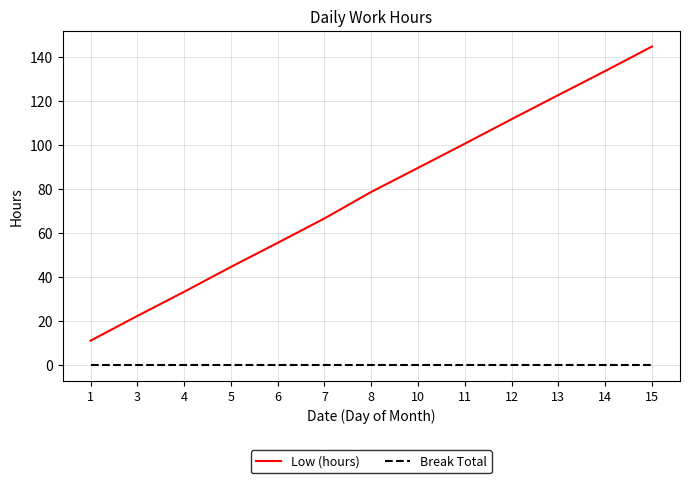

Reading left to right, extract all data points from this chart.

Low (hours): 1=11.0	3=22.2	4=33.2	5=44.5	6=55.5	7=66.6	8=78.6	10=89.5	11=100.5	12=111.7	13=122.6	14=133.6	15=144.7
Break Total: 1=0.0	3=0.0	4=0.0	5=0.0	6=0.0	7=0.0	8=0.0	10=0.0	11=0.0	12=0.0	13=0.0	14=0.0	15=0.0